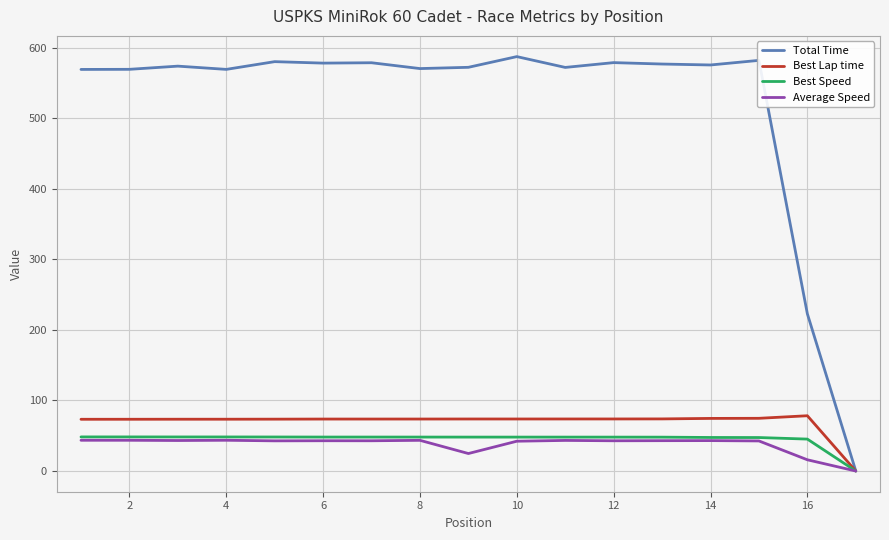

Which series has the largest range (max minus min)?

Total Time